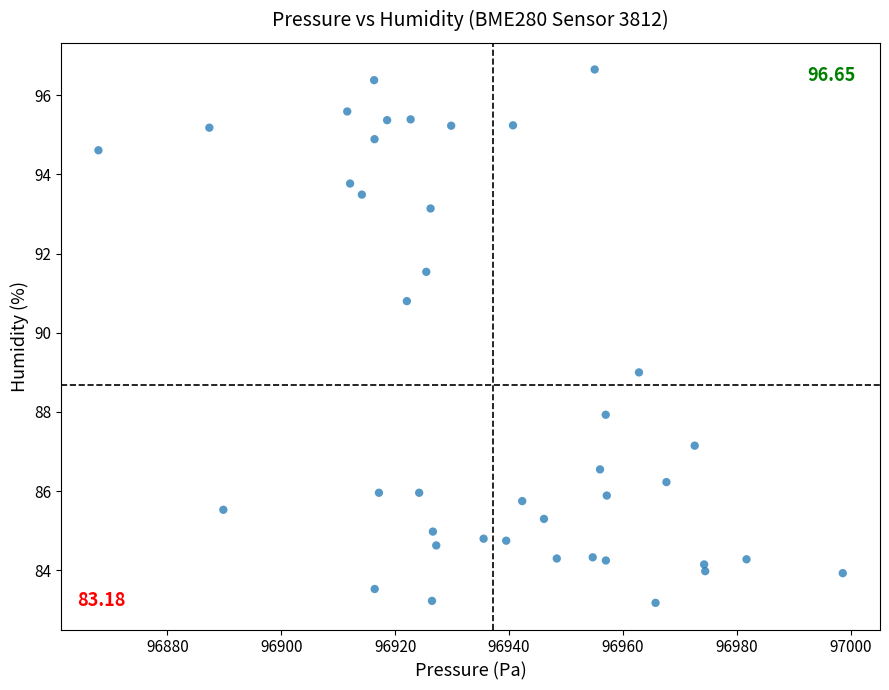

What is the range of X values (max minus min)?

130.7